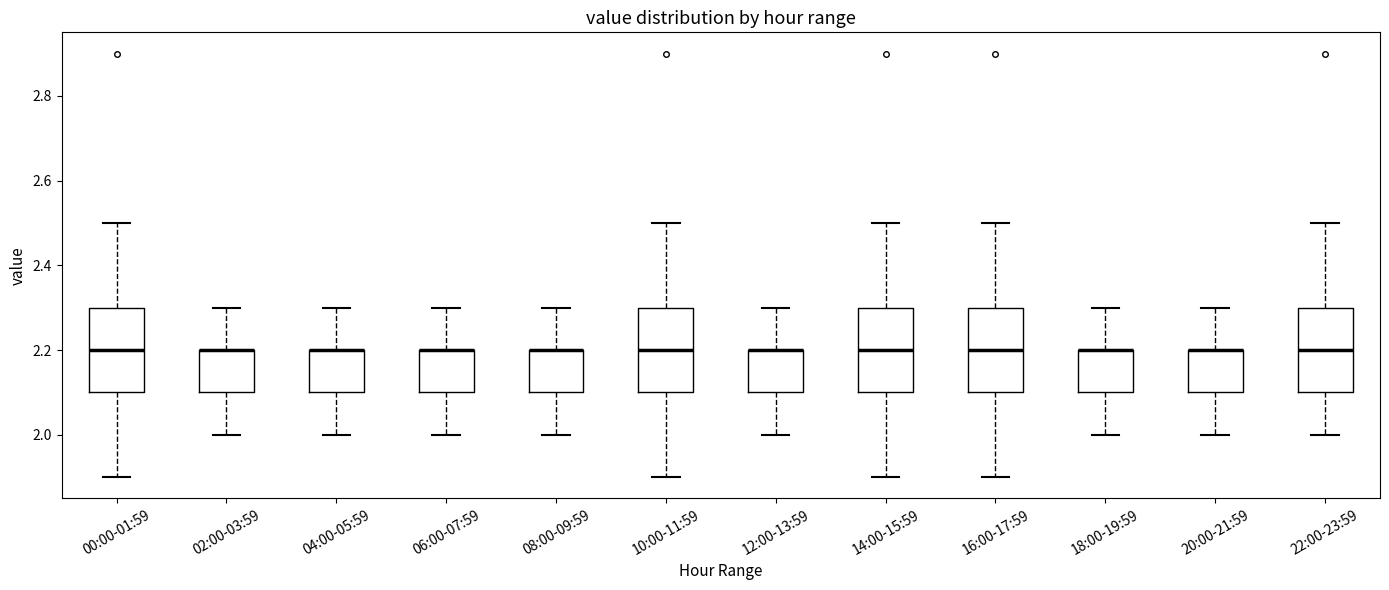

Where does the upper whisker of the box for 02:00-03:59 end on the y-axis? The values are not printed on the chart, so give them approximately, as read against the axis.

2.3